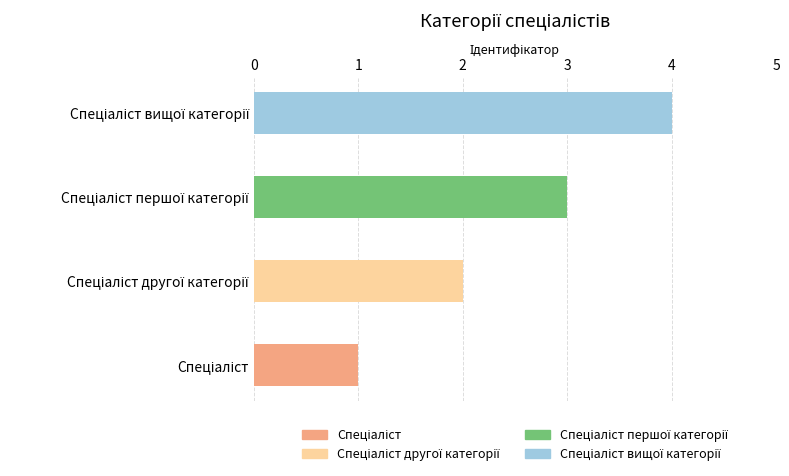

What is the maximum value shown in the chart?

4